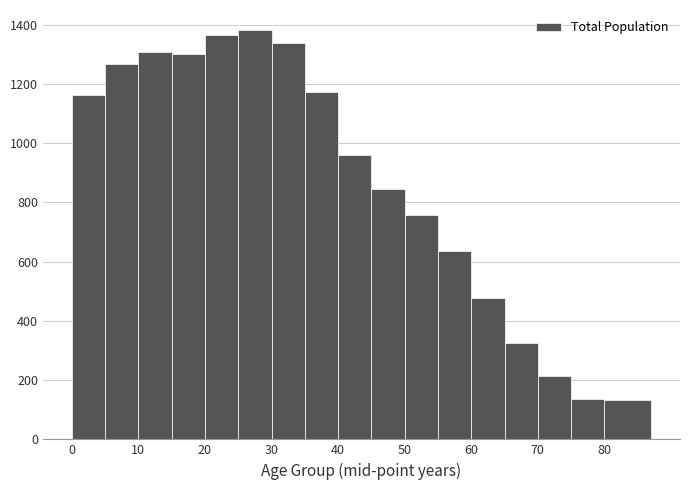

How tall is the bar that spans 25 to 30 on the x-axis? The values are not printed on the chart, so give them approximately, as read against the axis.

1380